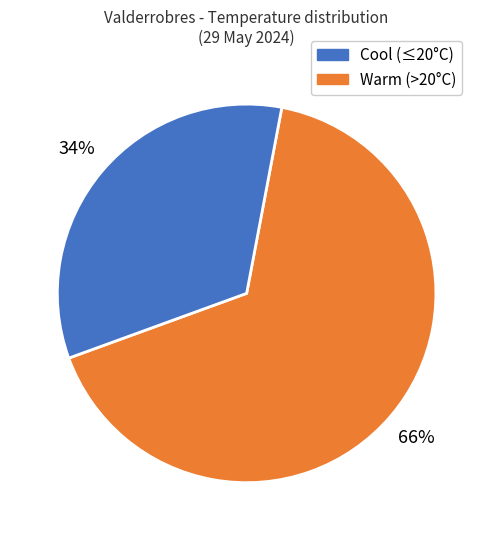

Is there any slice that represents more than half of the pie?

Yes